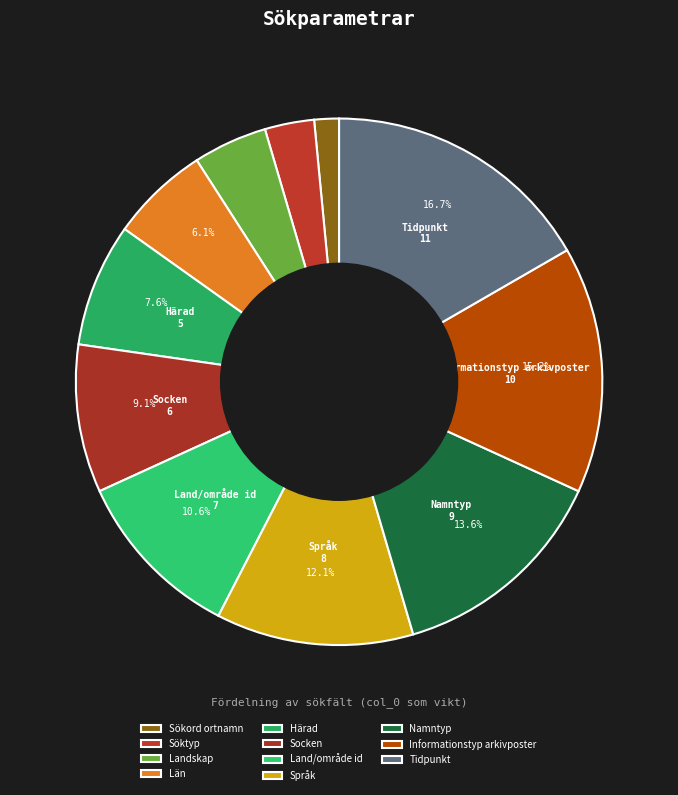

How many segments does this pie chart have?

11